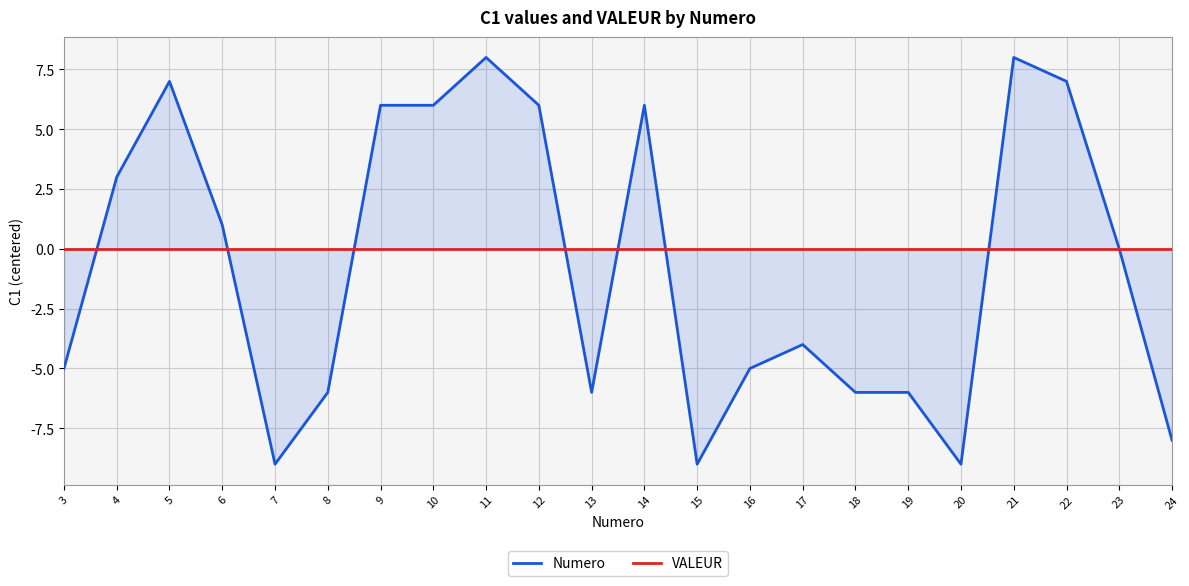

List the labels in order of Numero value, largest first.

11, 21, 5, 22, 9, 10, 12, 14, 4, 6, 23, 17, 3, 16, 8, 13, 18, 19, 24, 7, 15, 20